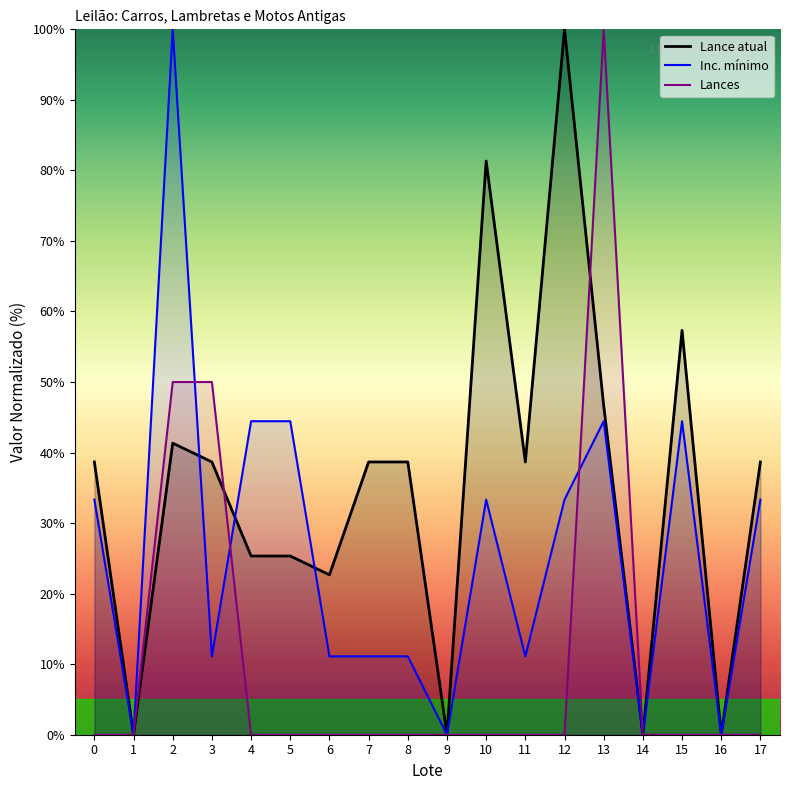

In Lance atual, how many points are lower than both neighbors (excluding endpoints)?

6